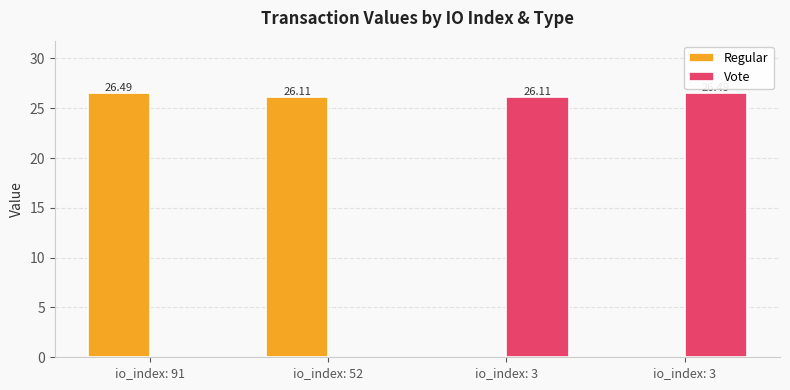

At which category does the chart reach its peak across all series?

io_index: 91